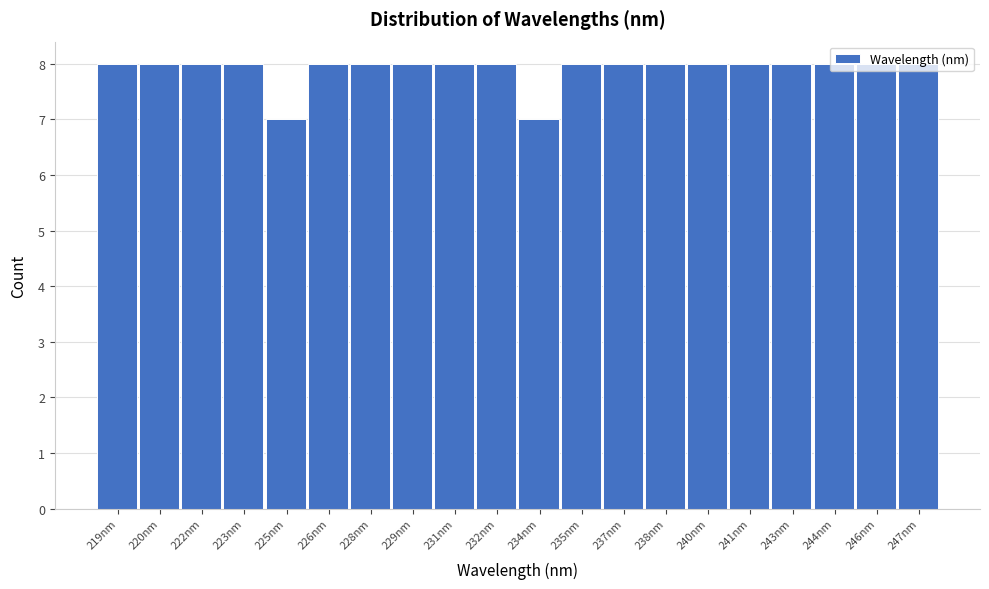

Is it true that the value at 238nm is 3?

False